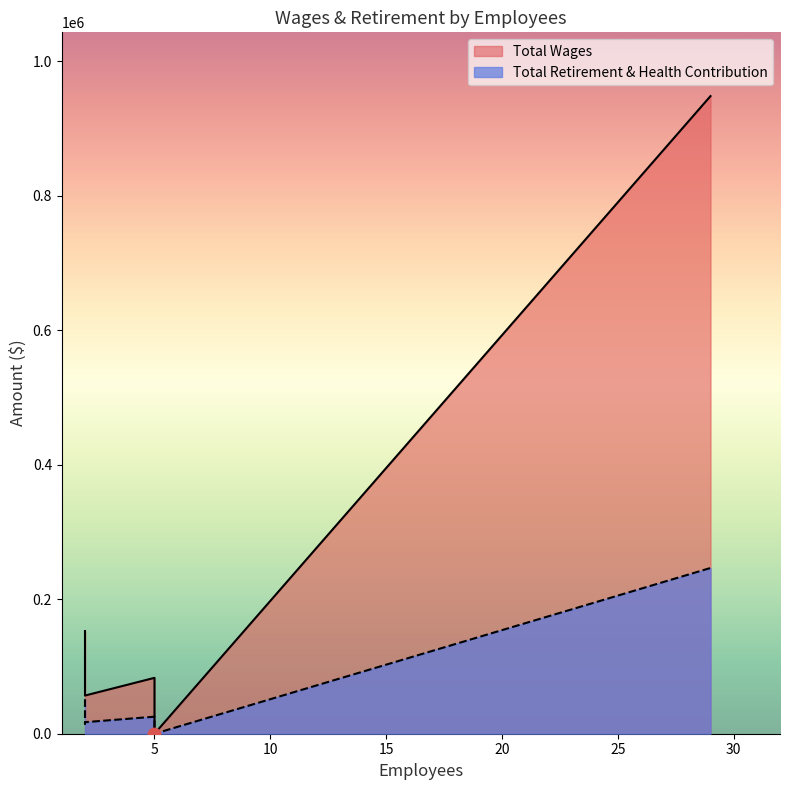

Which series reaches the minimum Y coordinate?

Total Wages